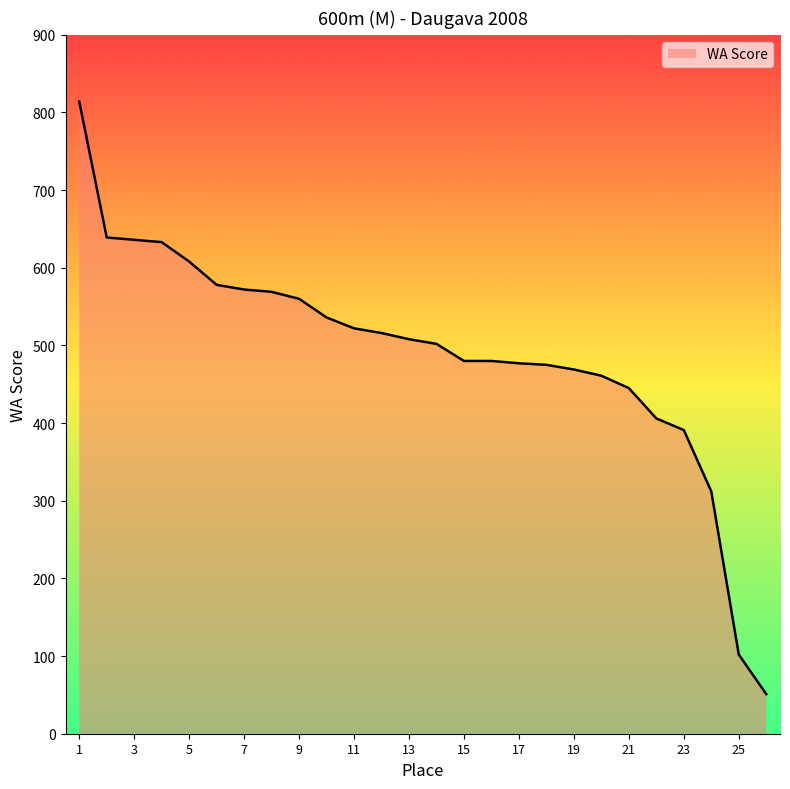

What is the maximum value shown in the chart?

814